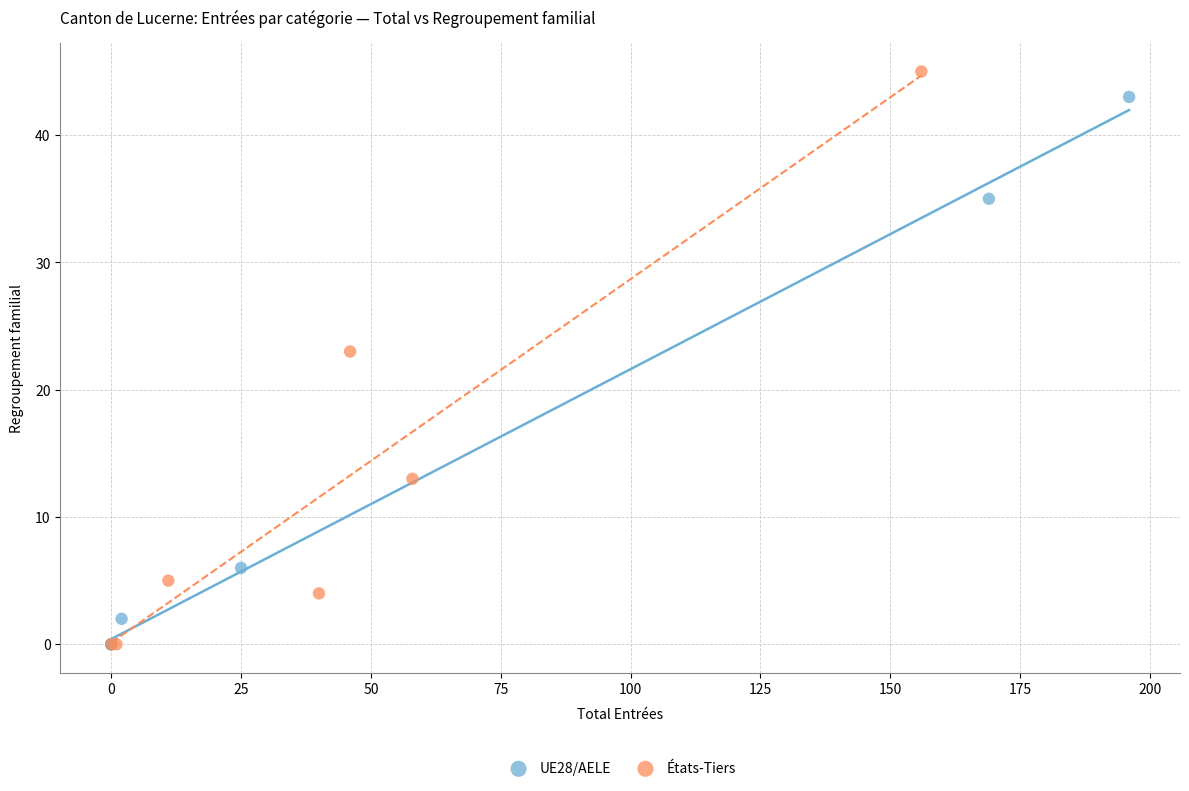

Which series contains the highest Y value?

États-Tiers